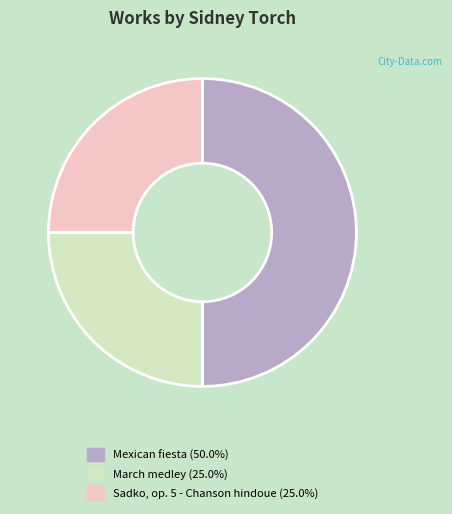

What is the ratio of the value at March medley to the value at Sadko, op. 5 - Chanson hindoue?

1.0